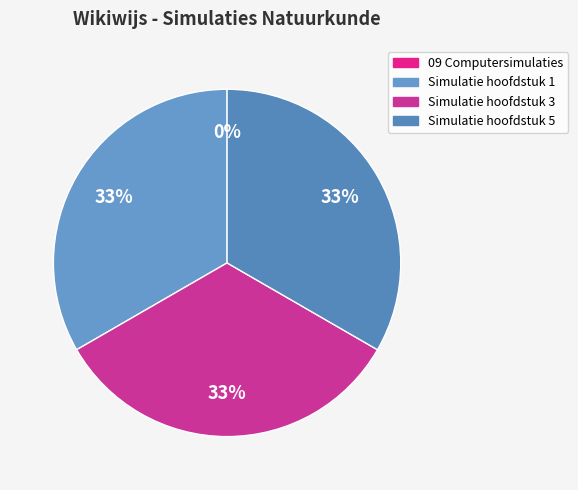

What portion of the pie excludes Simulatie hoofdstuk 5?

66.7%